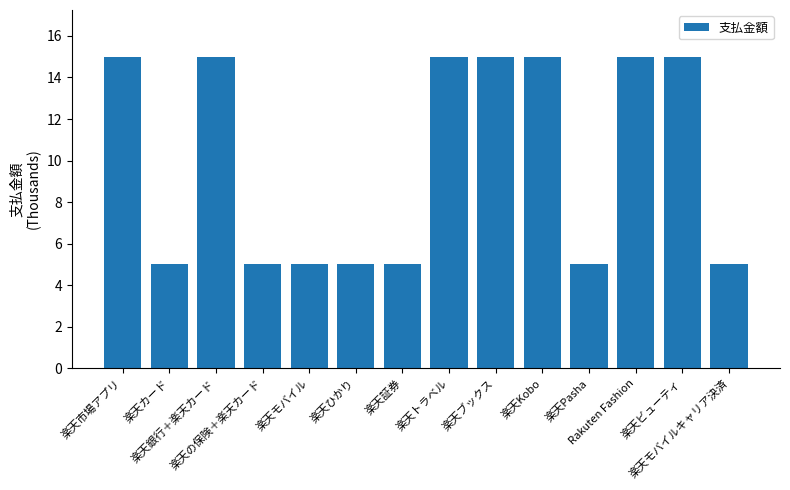

What is the sum of all values?

140